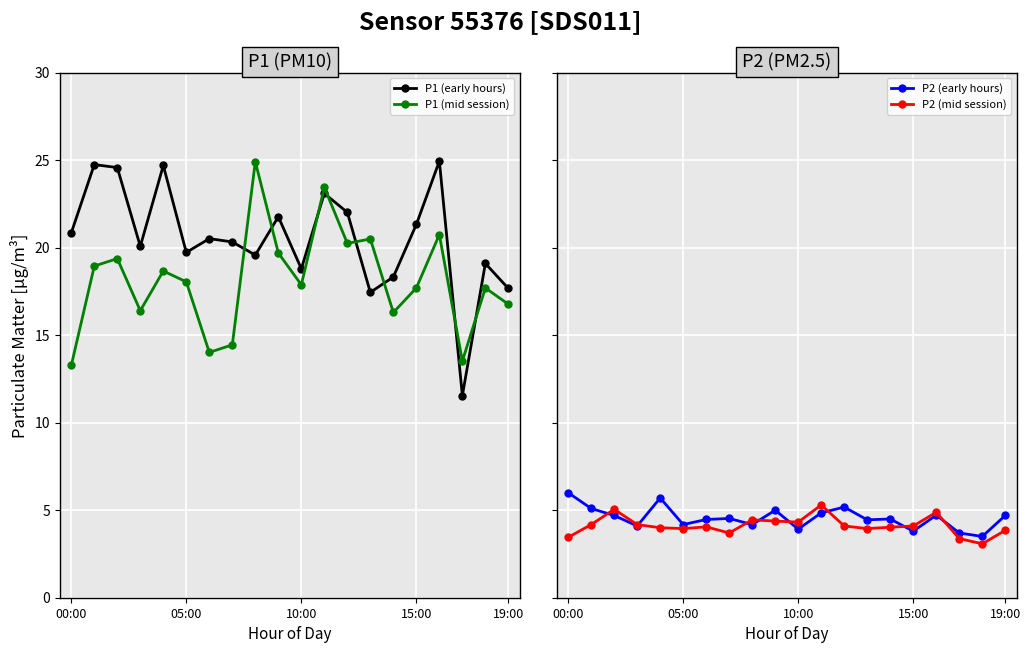

What is the lowest value of the P2 (early hours) series?

3.5